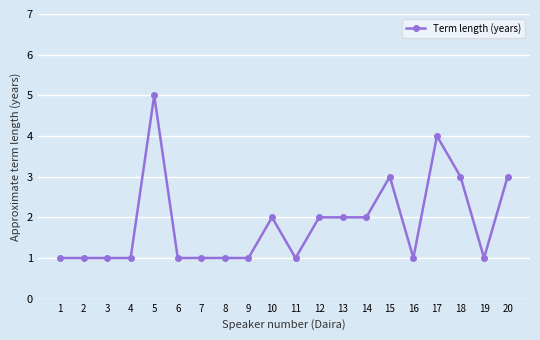

The value at 12 is 3. True or false?

False